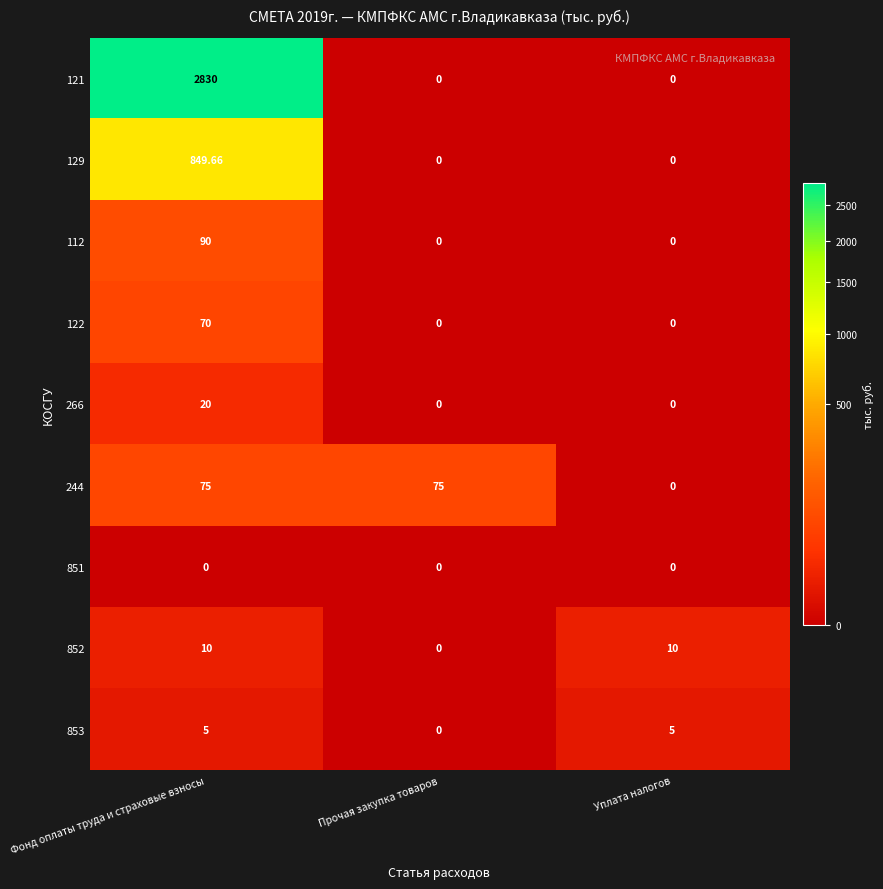

Which label corresponds to the largest value in the chart?

Фонд оплаты труда и страховые взносы